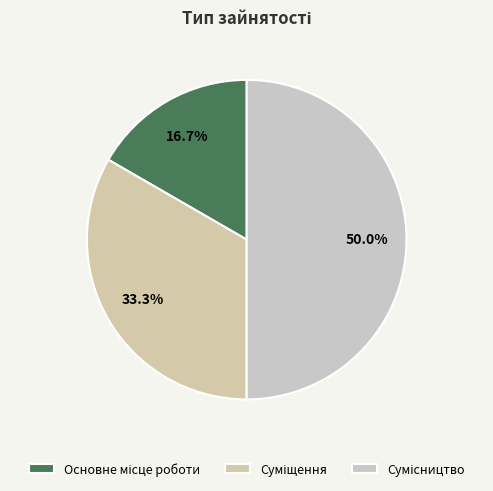

How many slices are in this pie chart?

3